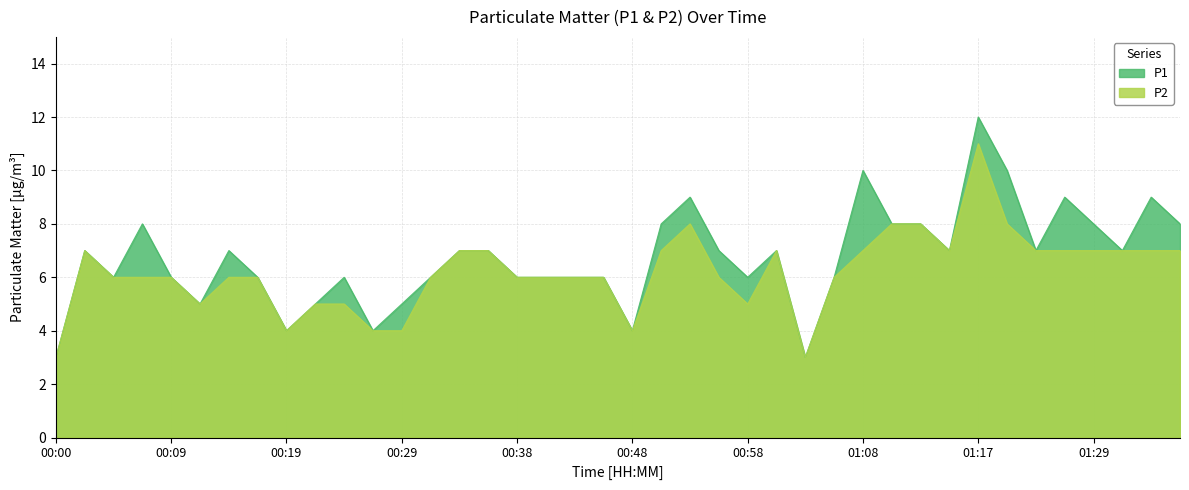

At which category is the sum across all series the highest?

01:17